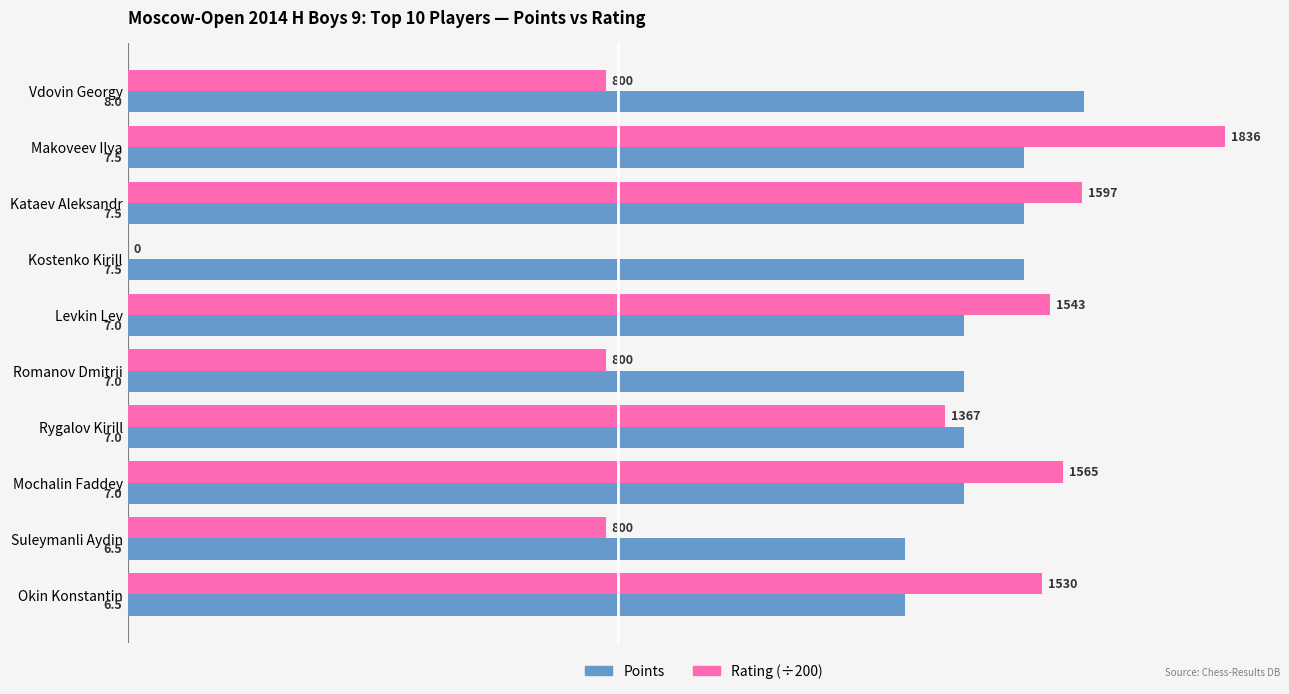

What is the maximum value shown in the chart?

9.2